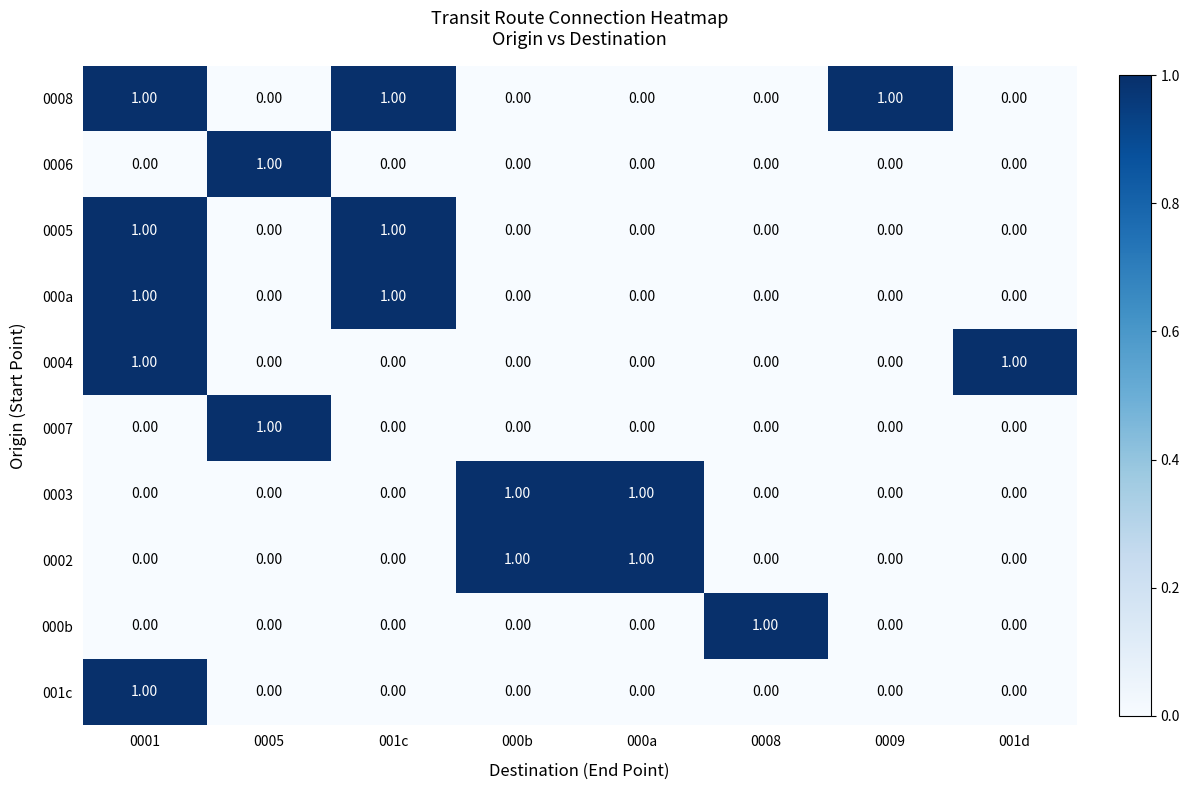

What is the sum of all 0008 values?

3